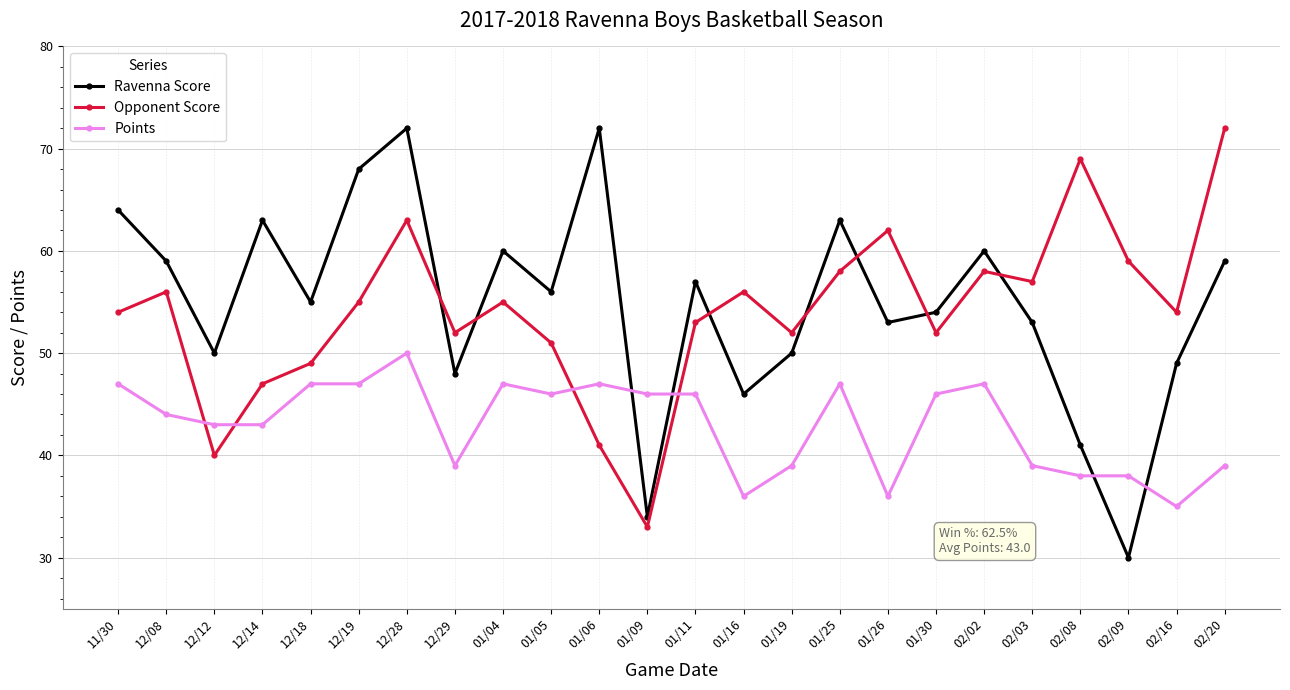

How many categories are shown in the chart?

24